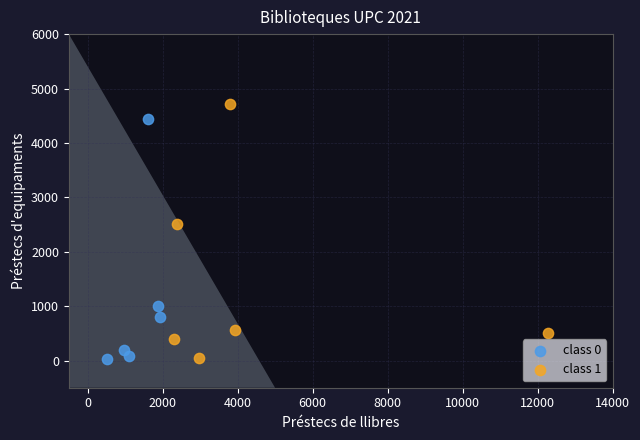

Which series reaches the maximum Y coordinate?

class 1